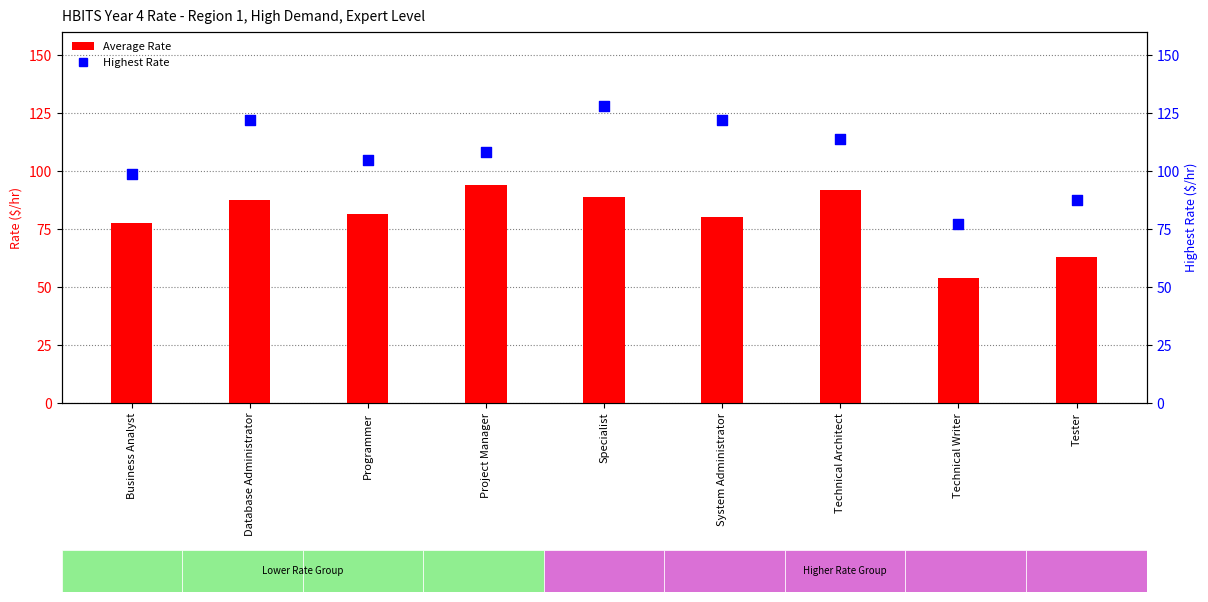

Which series has the largest total across all categories?

Highest